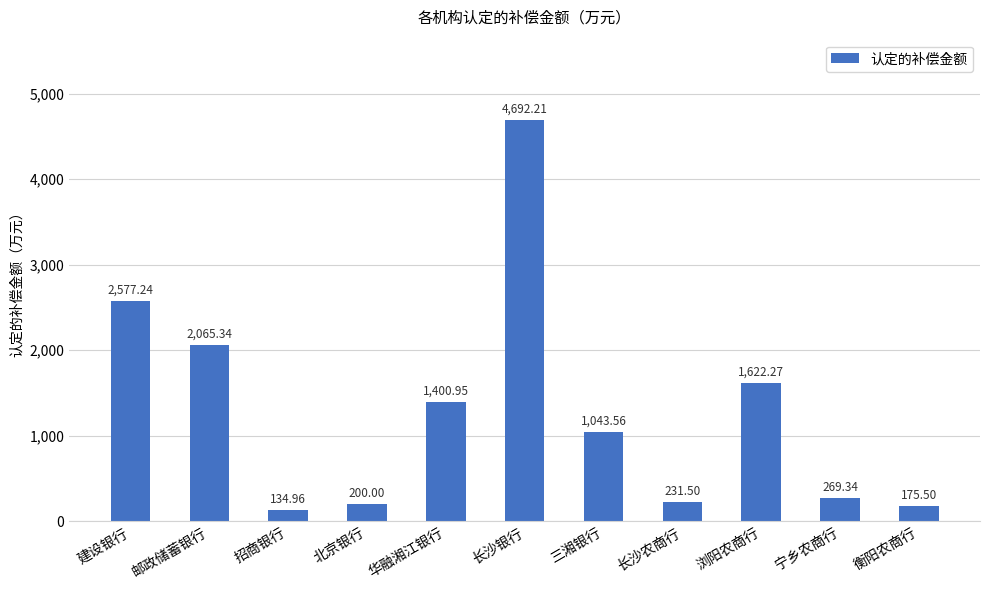

What is the label of the 11th bar from the left?

衡阳农商行